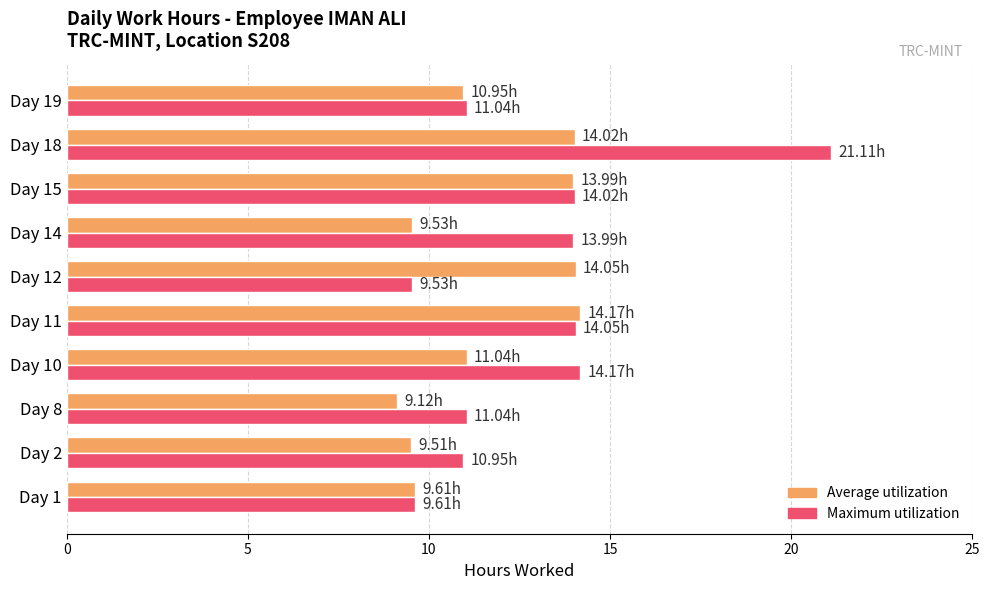

Which category has the lowest value in the Average utilization series?

Day 8